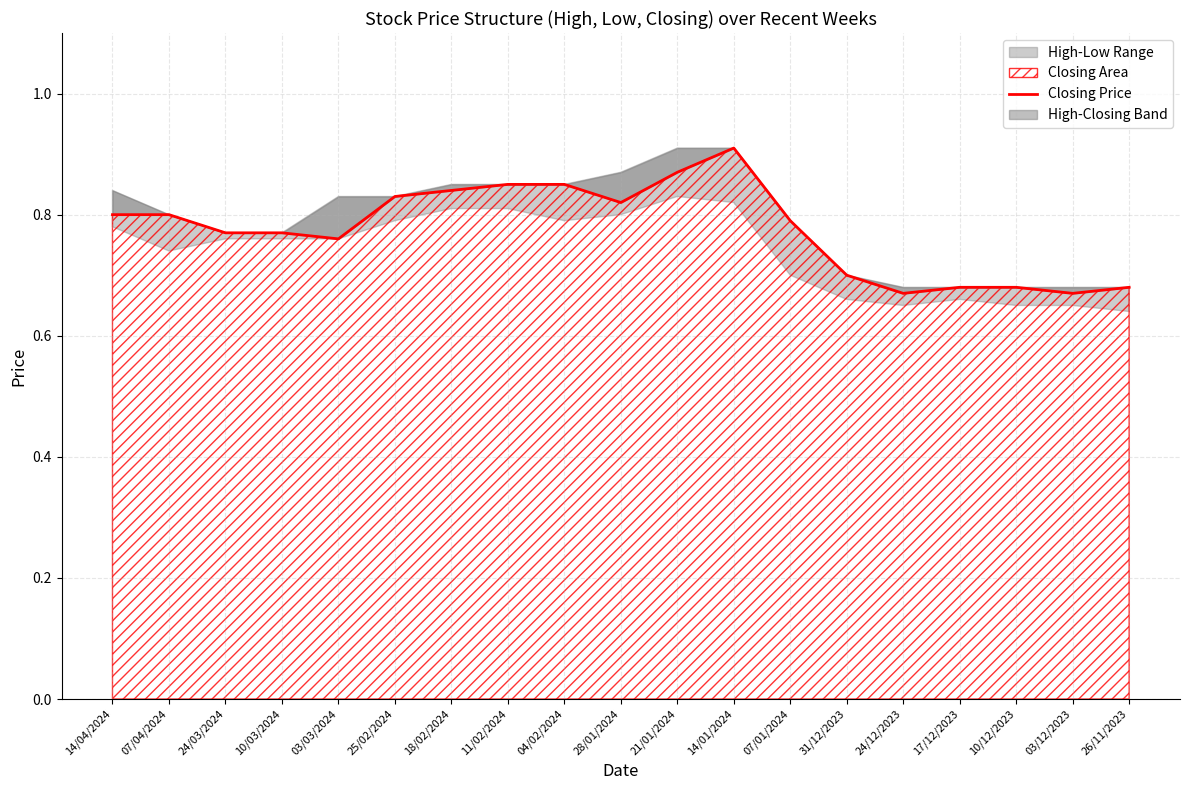

Read the value at 14/01/2024.

0.9